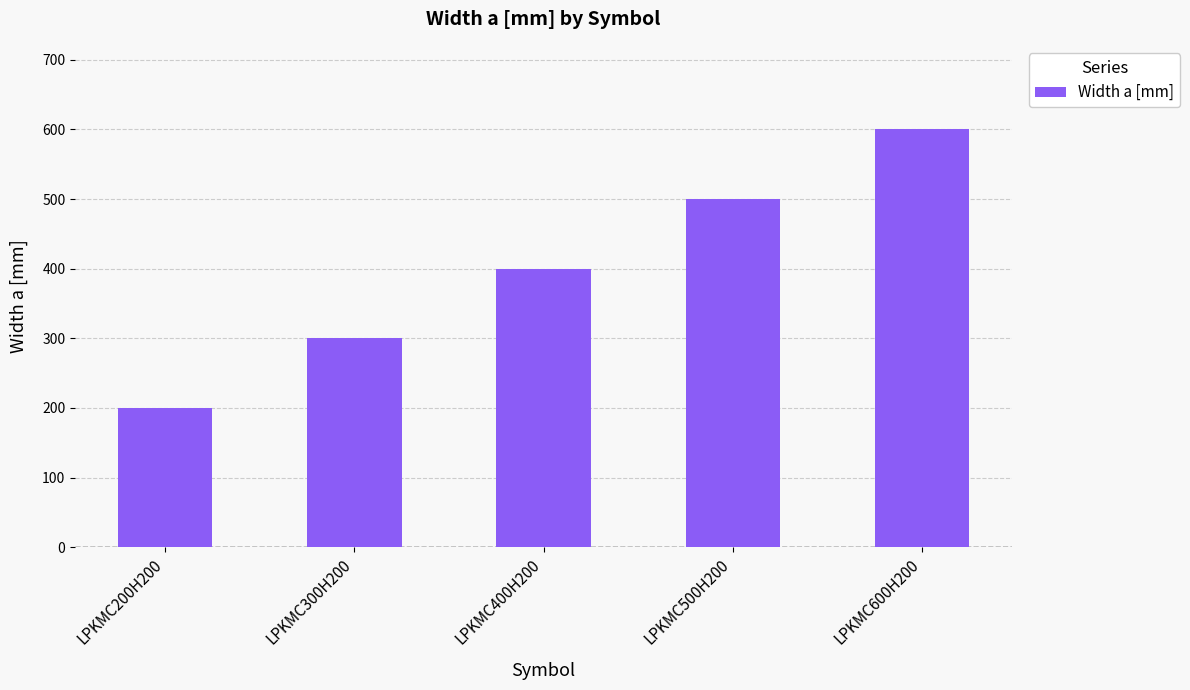

What is the label of the 5th bar from the left?

LPKMC600H200